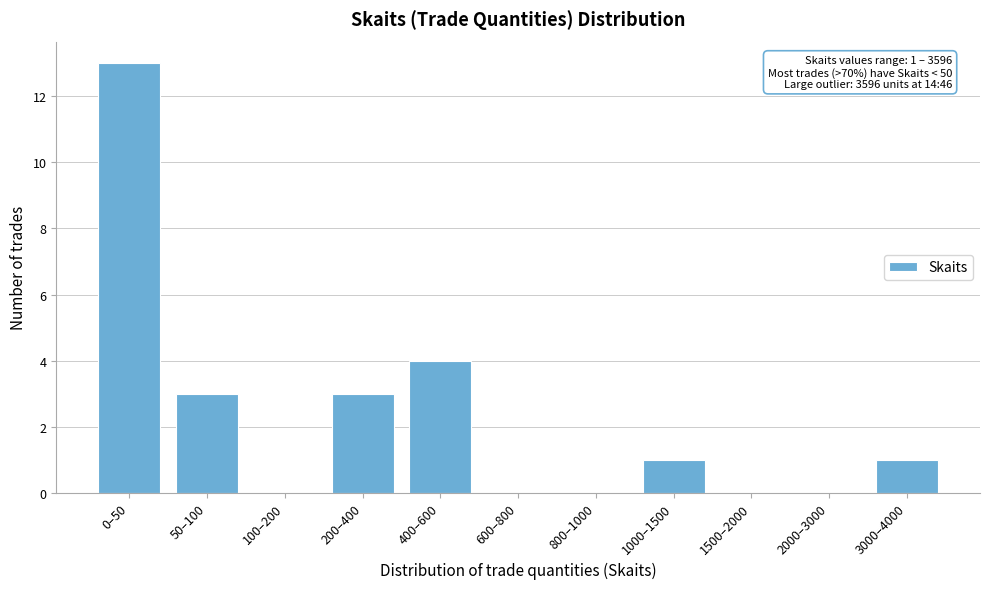

Reading right to left, transcribe all the data shown in this chart.

3000–4000=1	2000–3000=0	1500–2000=0	1000–1500=1	800–1000=0	600–800=0	400–600=4	200–400=3	100–200=0	50–100=3	0–50=13